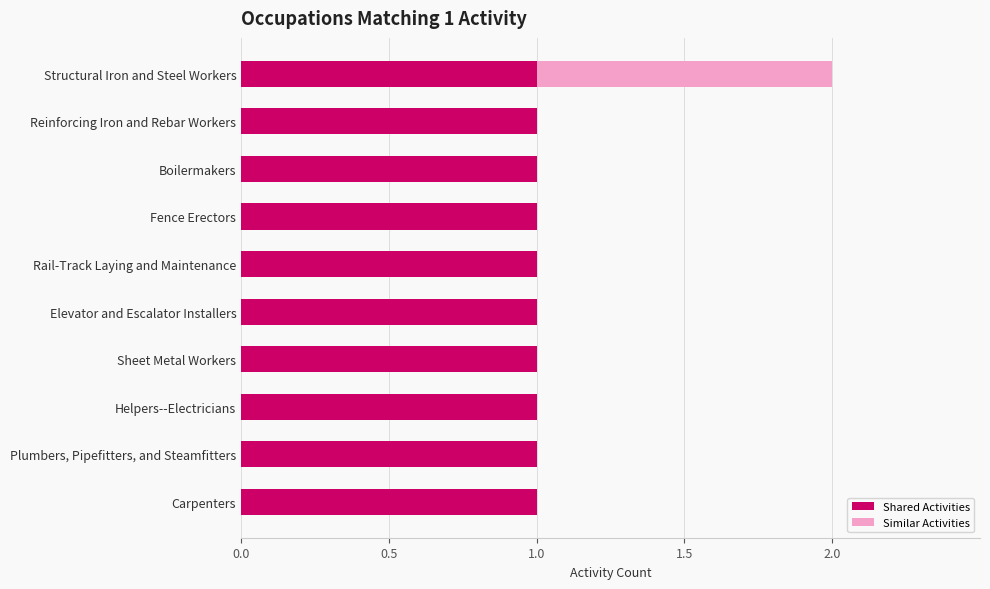

What are all the series names shown in the legend?

Shared Activities, Similar Activities